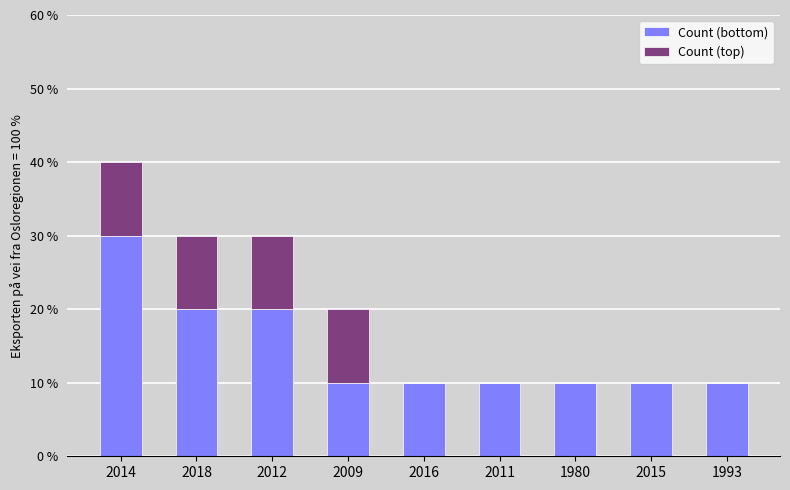

Does the chart contain stacked bars?

Yes